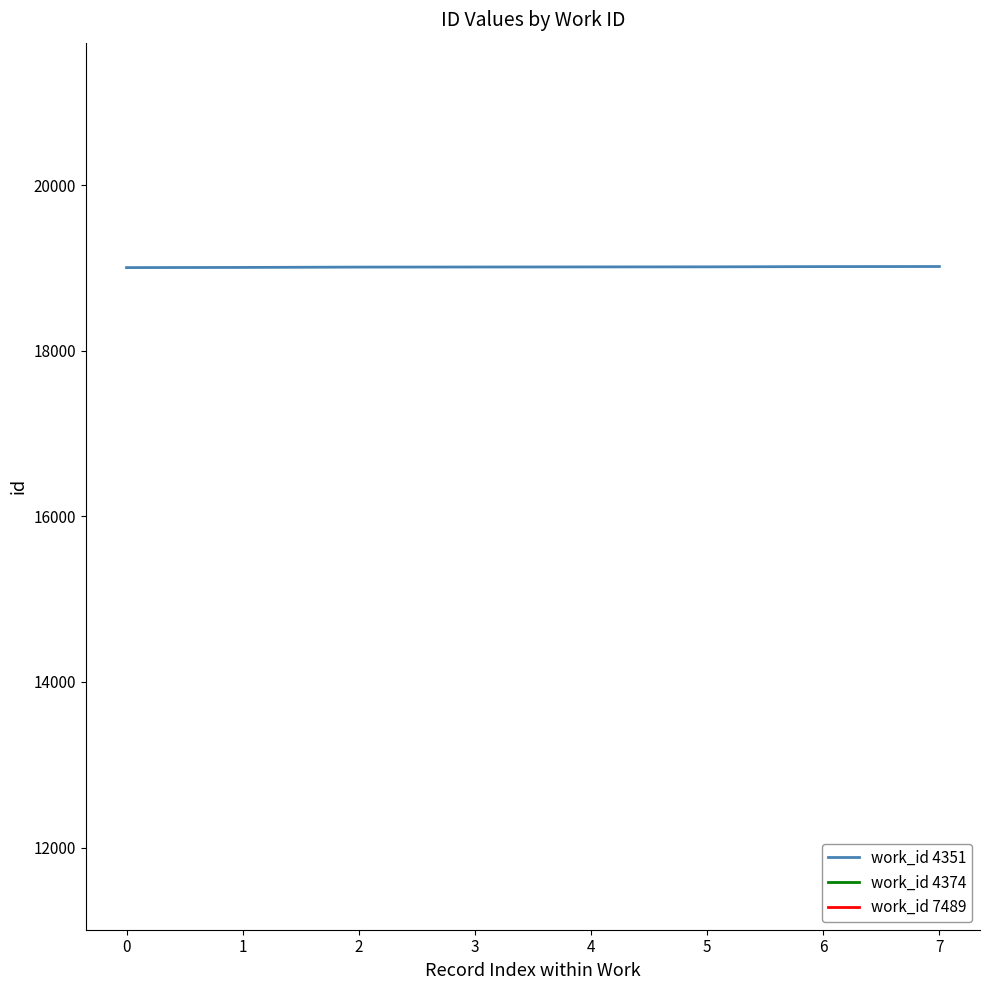

How many values are below 19011?

4